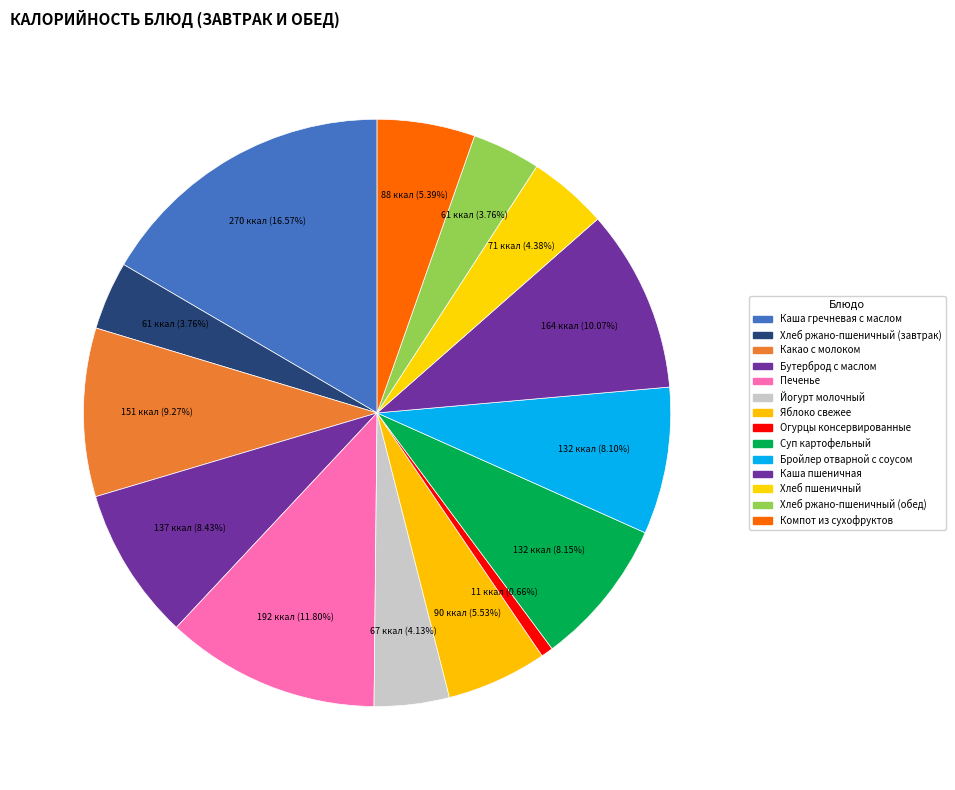

To the nearest percent, what is the difference between the largest and smallest slice percentages?

16%